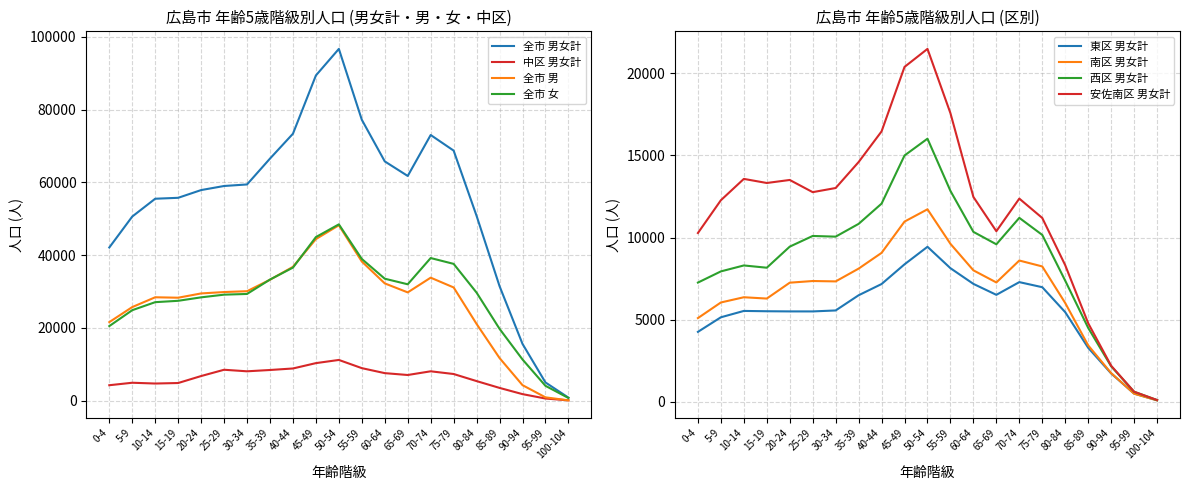

Where is the first local minimum for 中区 男女計?

10-14